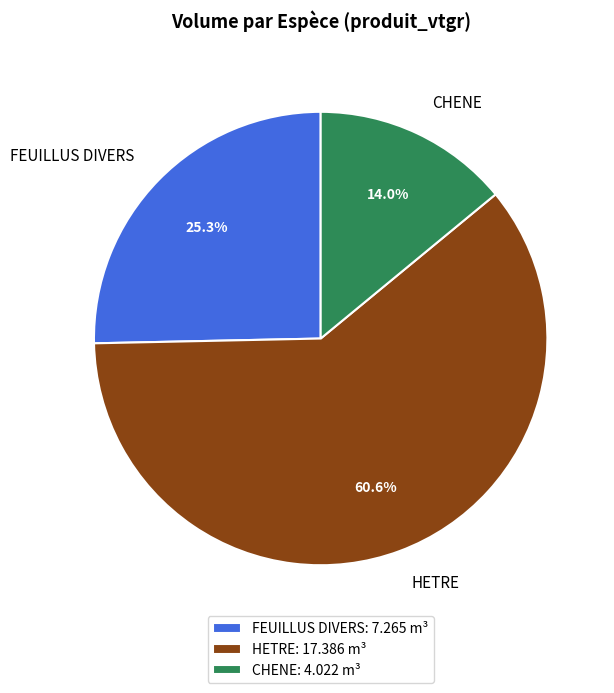

Is it true that FEUILLUS DIVERS is 25% of the pie?

True